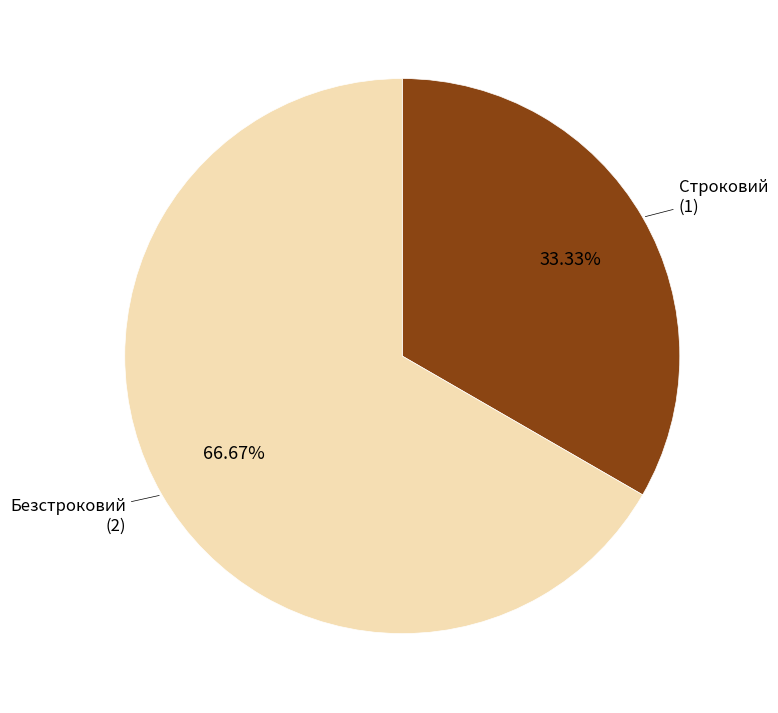

Is there any slice that represents more than half of the pie?

Yes